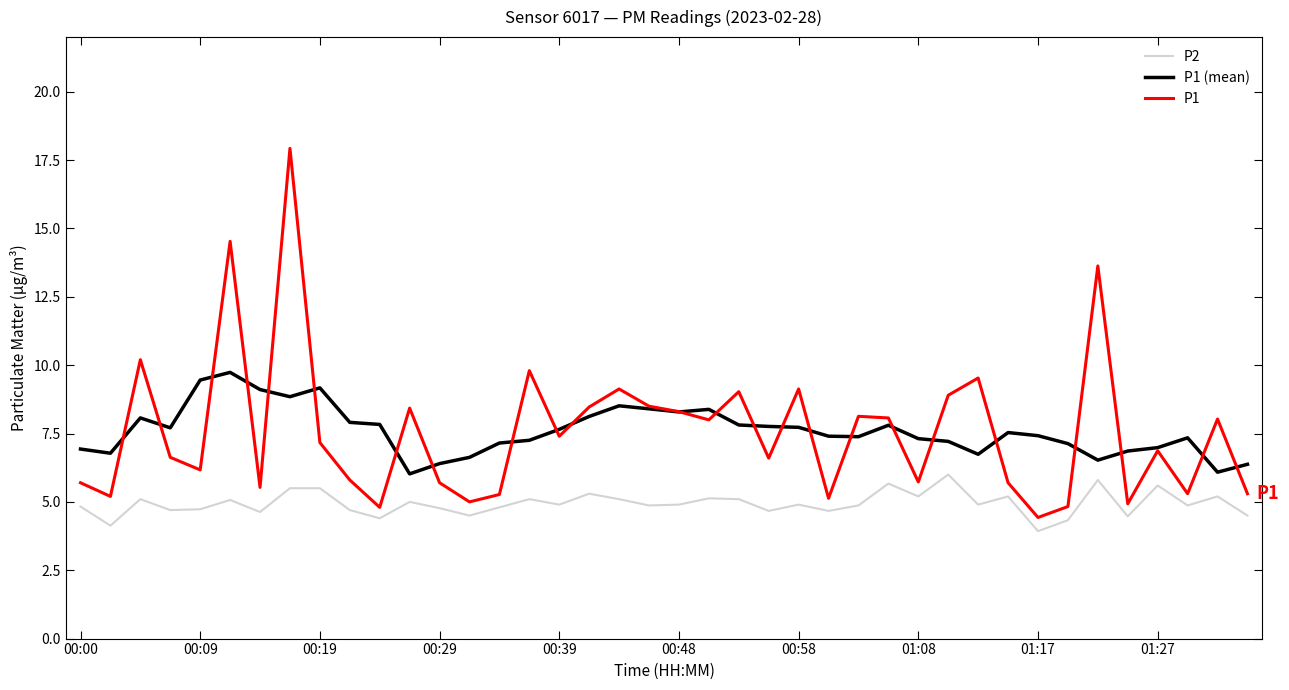

At how many categories does at least one series exceed 4?

40